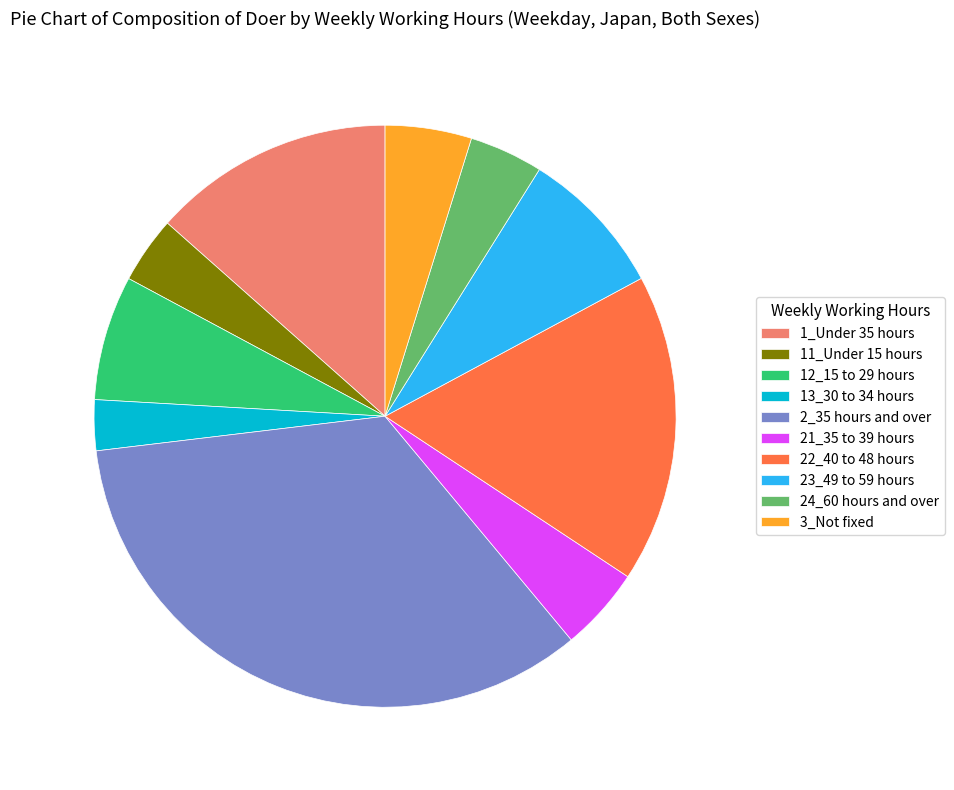

Is 23_49 to 59 hours the majority of the pie?

No